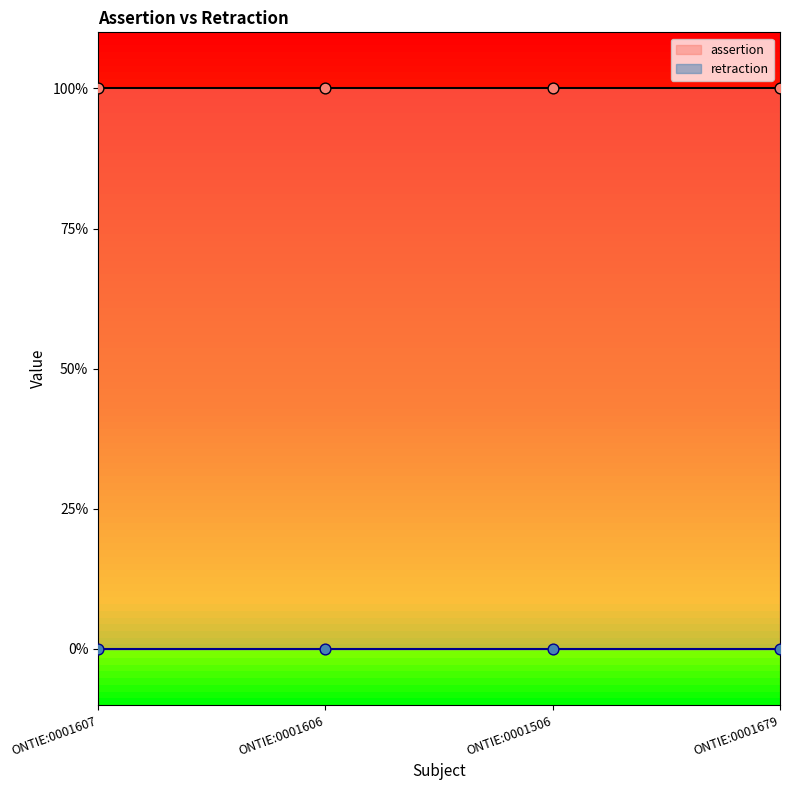

At how many categories does at least one series exceed 0?

4